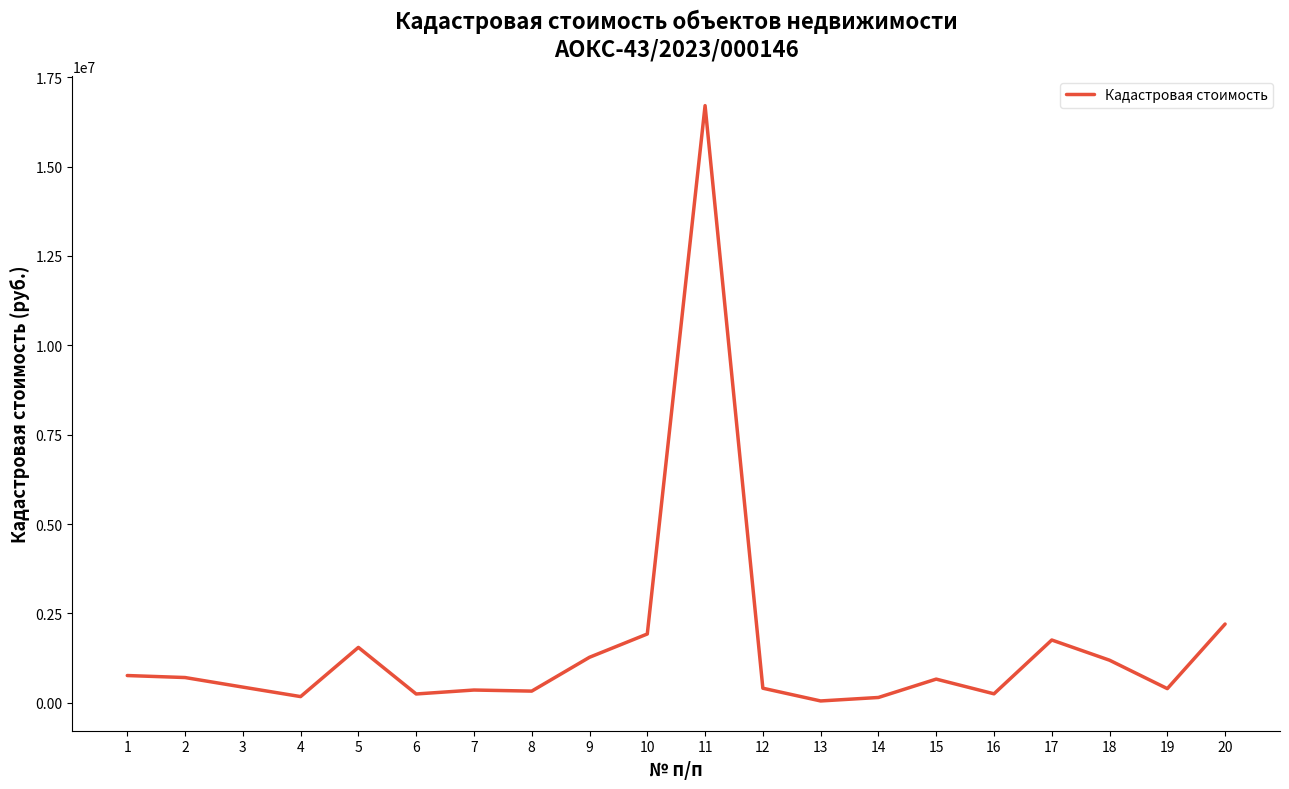

Read the value at 19.

395765.2